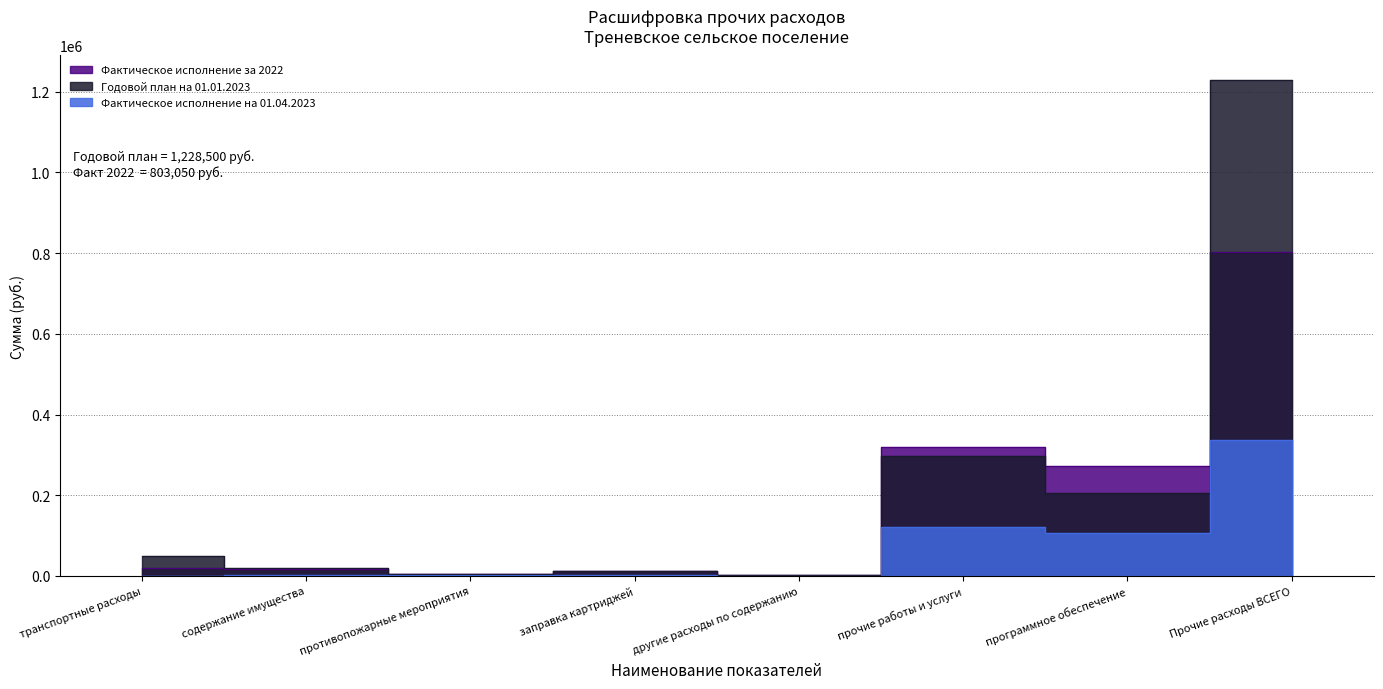

Where do Годовой план на 01.01.2023 and Фактическое исполнение за 2022 first cross each other?

заправка картриджей and другие расходы по содержанию